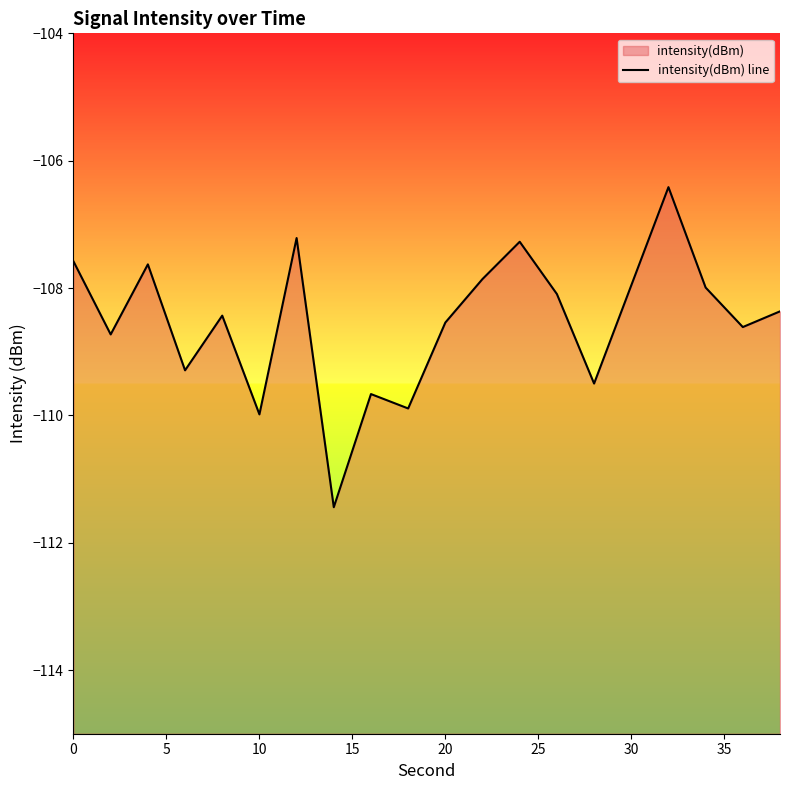

What value does the data have at 0?

-107.6